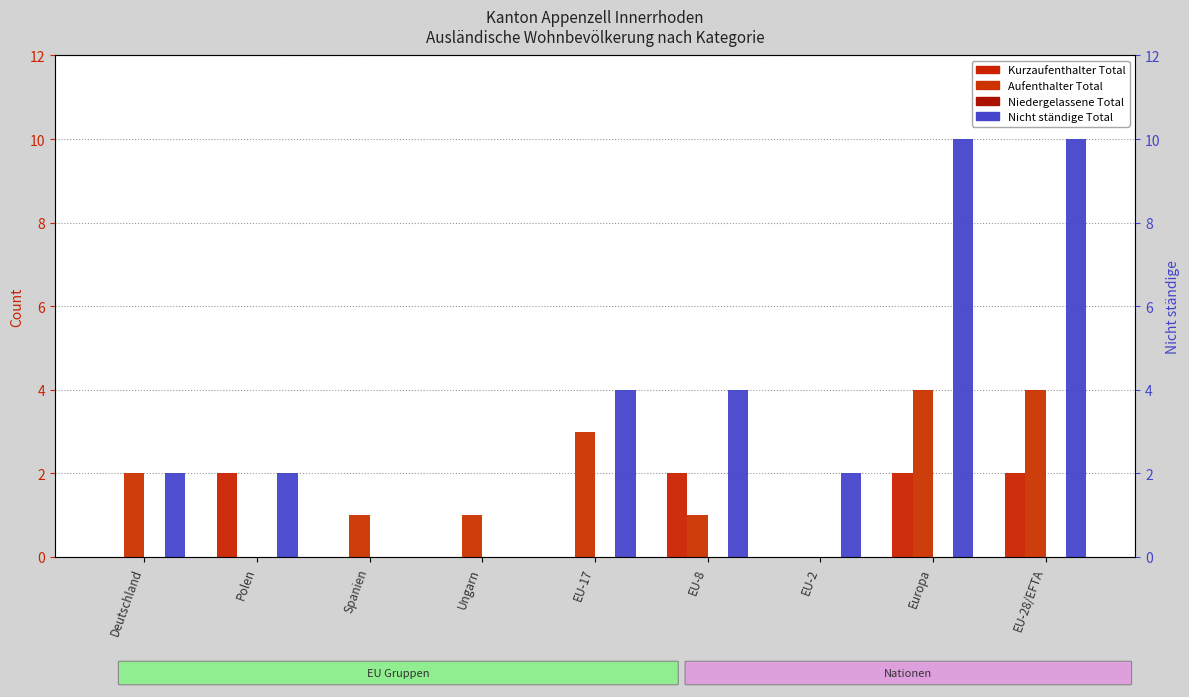

Count the number of categories in the chart.

9